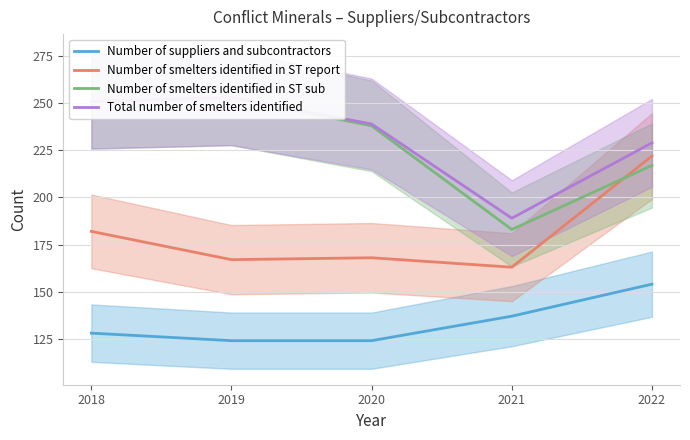

Where is the first local minimum for Number of smelters identified in ST report?

2019